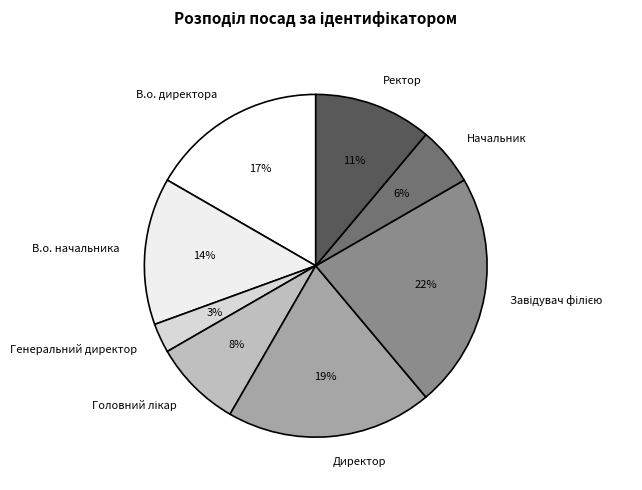

To the nearest percent, what is the difference between the largest and smallest slice percentages?

19%